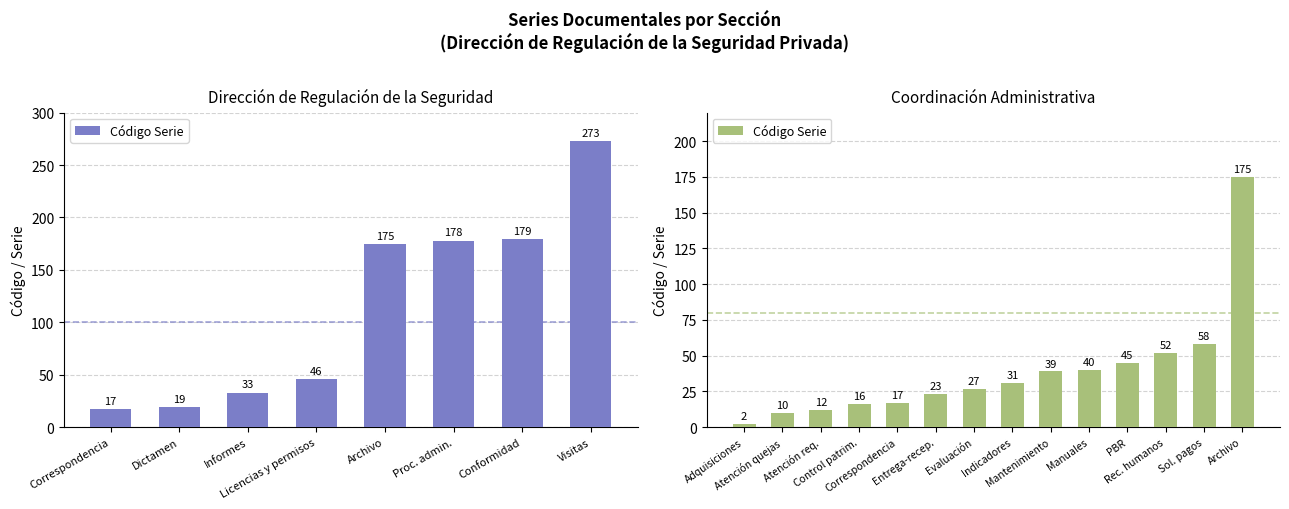

Does the chart contain any negative values?

No